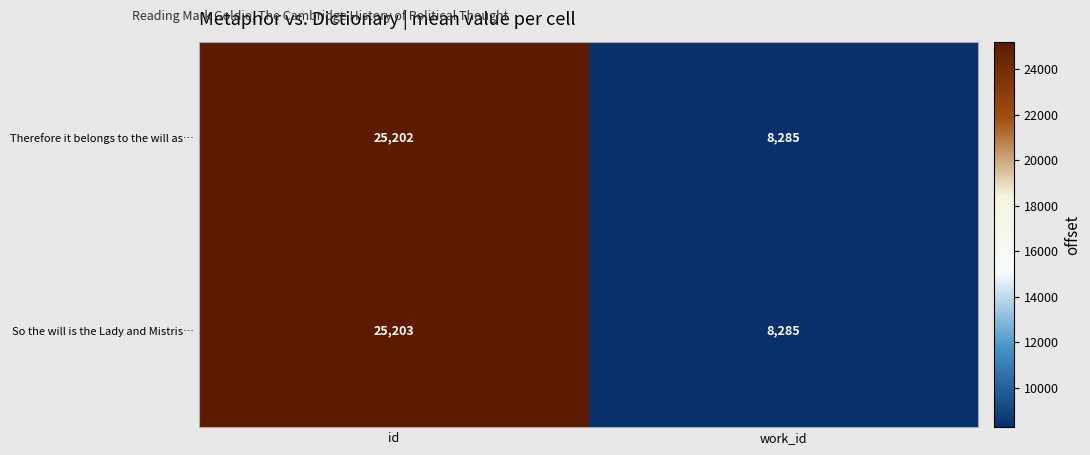

What is the average value of the So the will is the Lady and Mistris… series?

16744